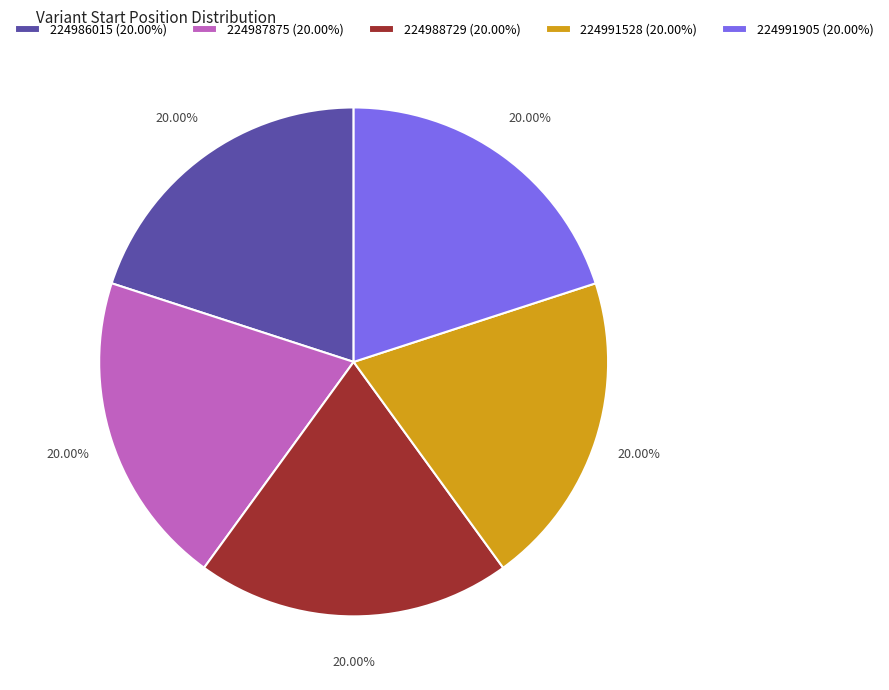

Is there any slice that represents more than half of the pie?

No